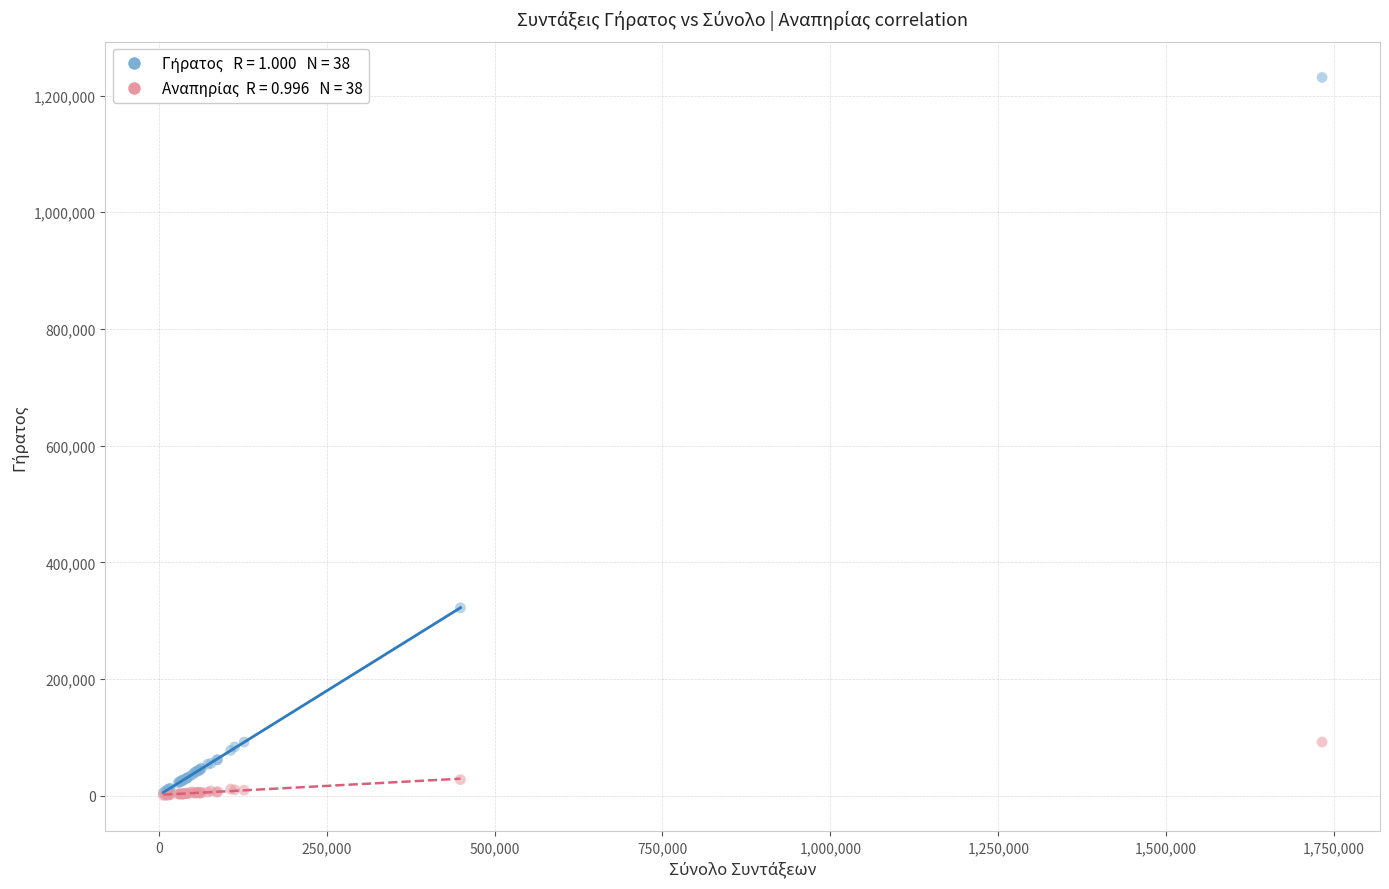

Across all series, what Y value is closest to 615885?

321848